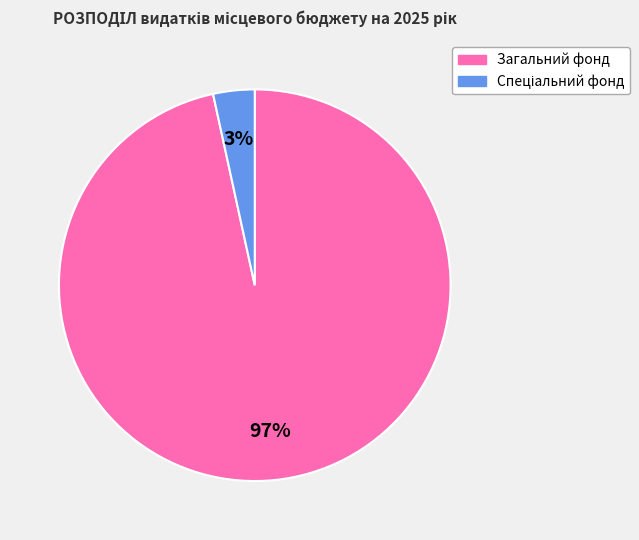

The Загальний фонд slice represents 97% of the pie. True or false?

True